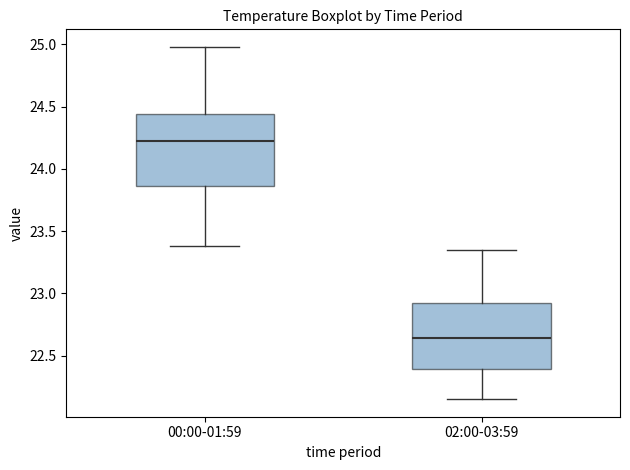

Reading left to right, read every box against the y-axis: the position of its median line, the range the box covers, and the ends of its whiskers. The values are not printed on the chart, so give them approximately, as read against the axis.

00:00-01:59: median 24.25, box 23.85 to 24.45, whiskers 23.40 to 25.00
02:00-03:59: median 22.65, box 22.40 to 22.90, whiskers 22.15 to 23.35